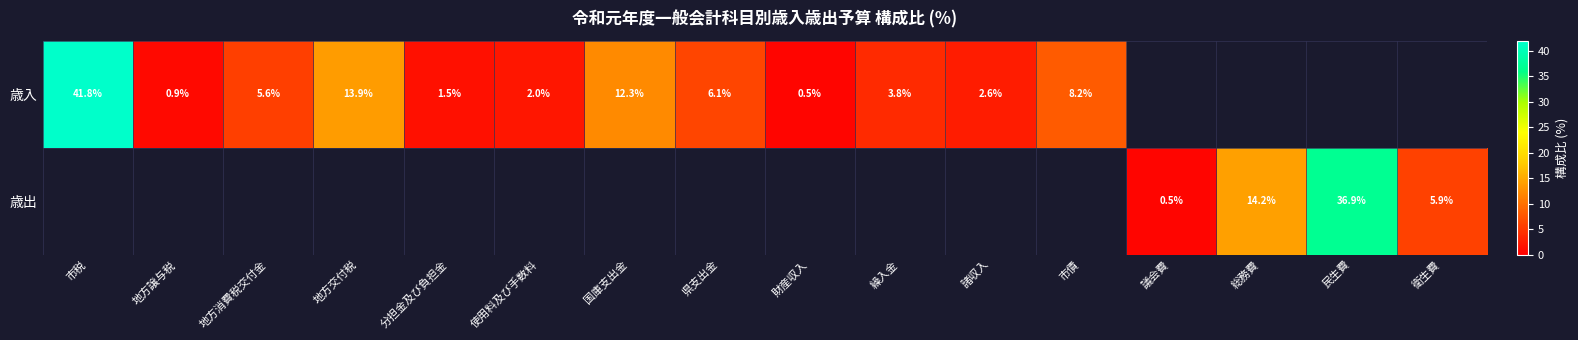

What is the minimum value shown in the chart?

0.5